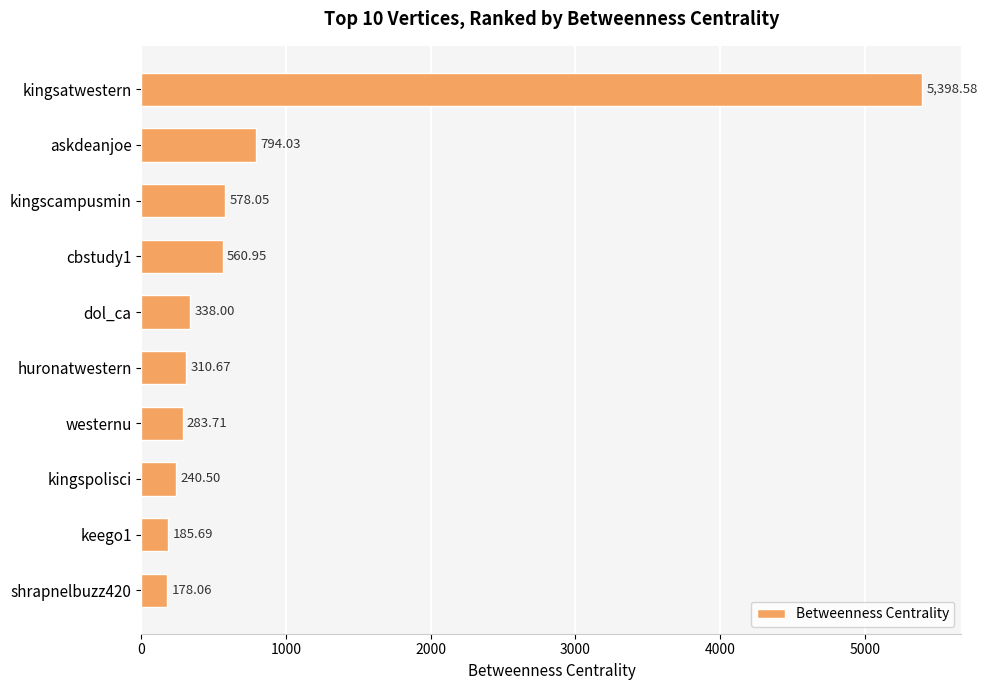

List the labels in order of value, smallest first.

shrapnelbuzz420, keego1, kingspolisci, westernu, huronatwestern, dol_ca, cbstudy1, kingscampusmin, askdeanjoe, kingsatwestern